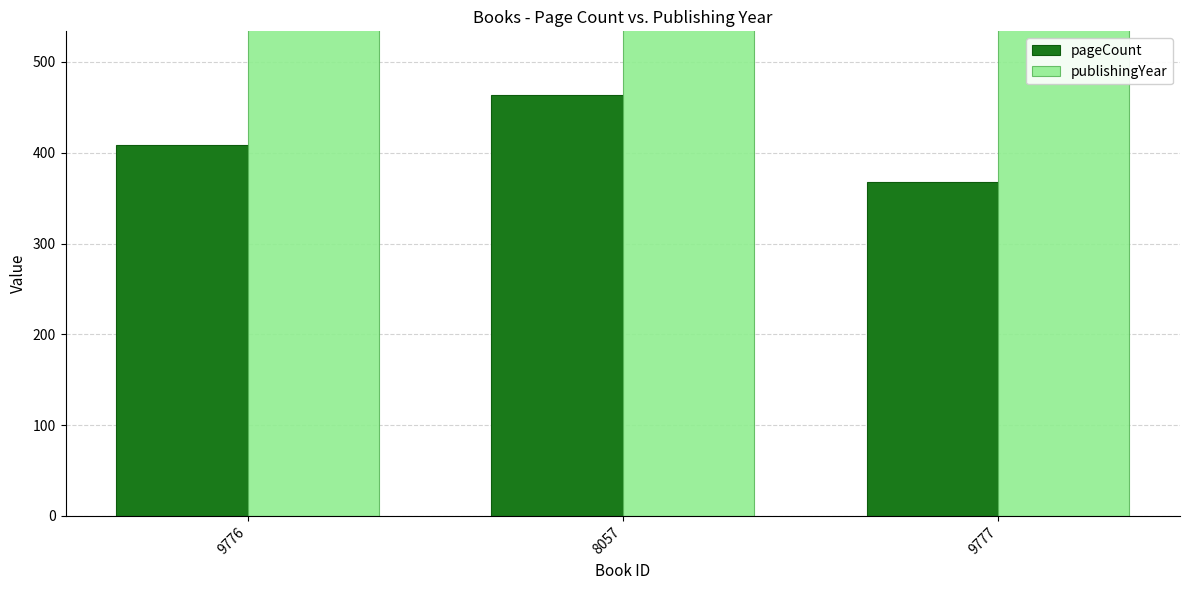

What is the sum of the pageCount values at 9776 and 9777?

776